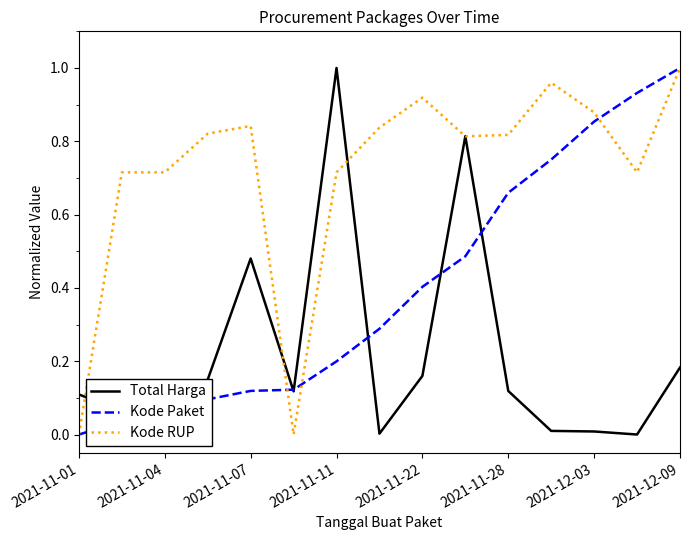

Which series has the largest total across all categories?

Kode RUP